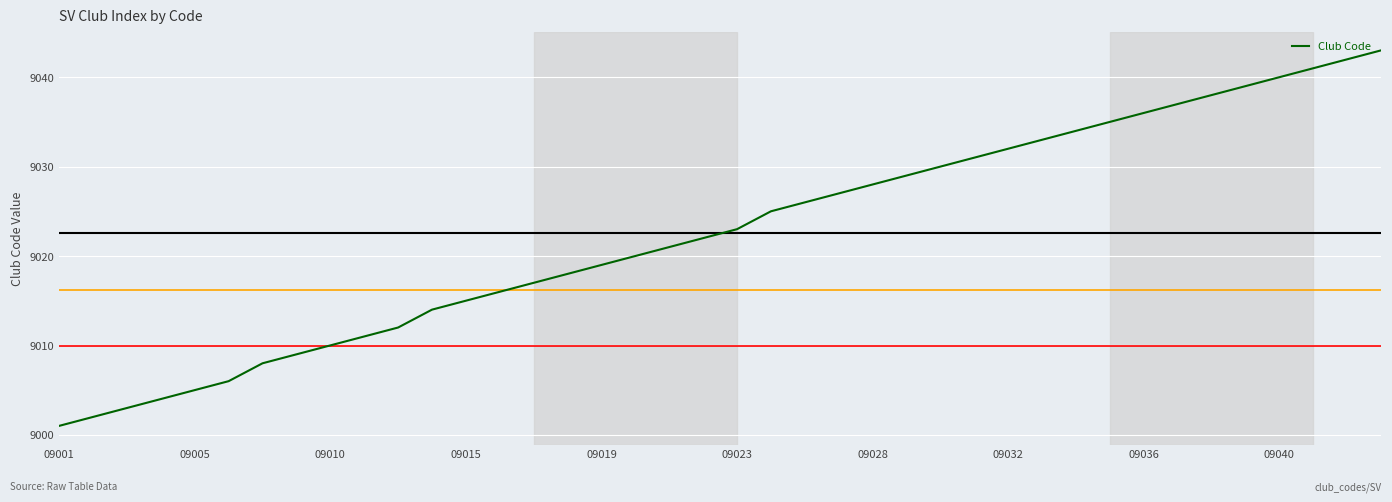

What is the greatest value displayed?

9043